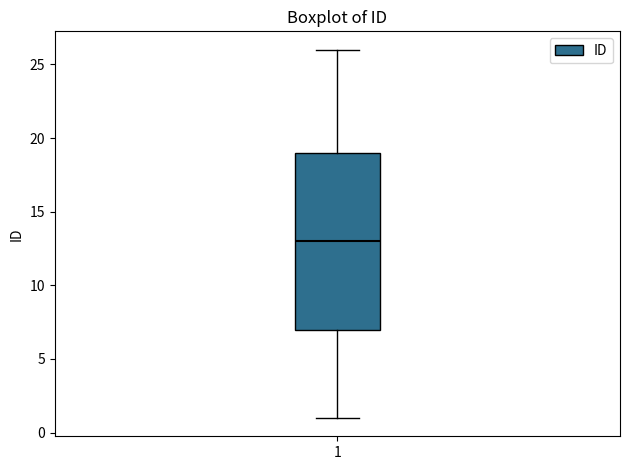

Read this box plot against the y-axis: the position of the median line, the range covered by the box, and the ends of both whiskers. The values are not printed on the chart, so give them approximately, as read against the axis.

median 13, box 7 to 19, whiskers 1 to 26